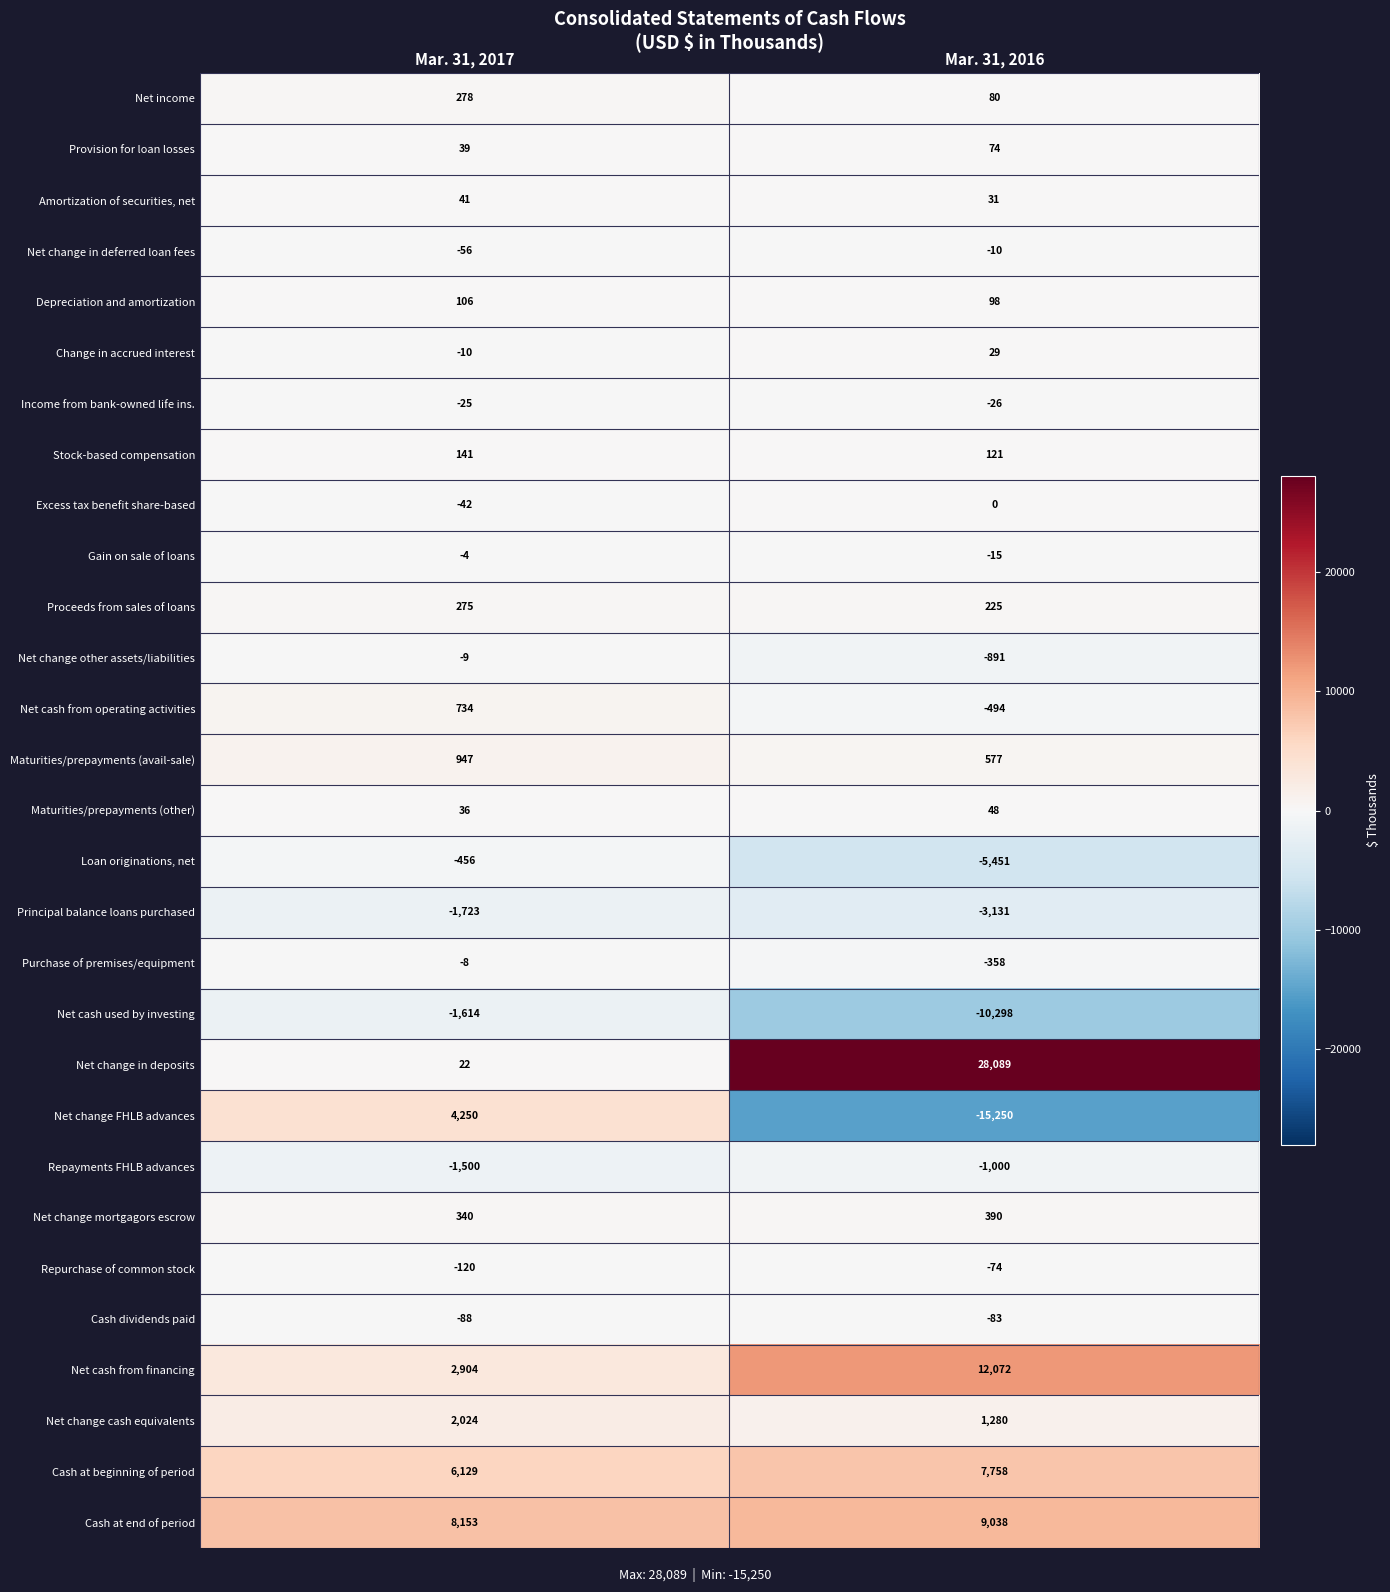

At how many categories does at least one series exceed 25432?

1